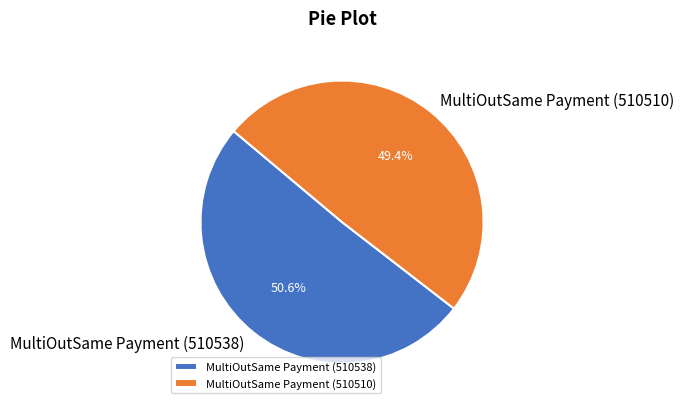

To the nearest percent, what is the average slice percentage?

50%